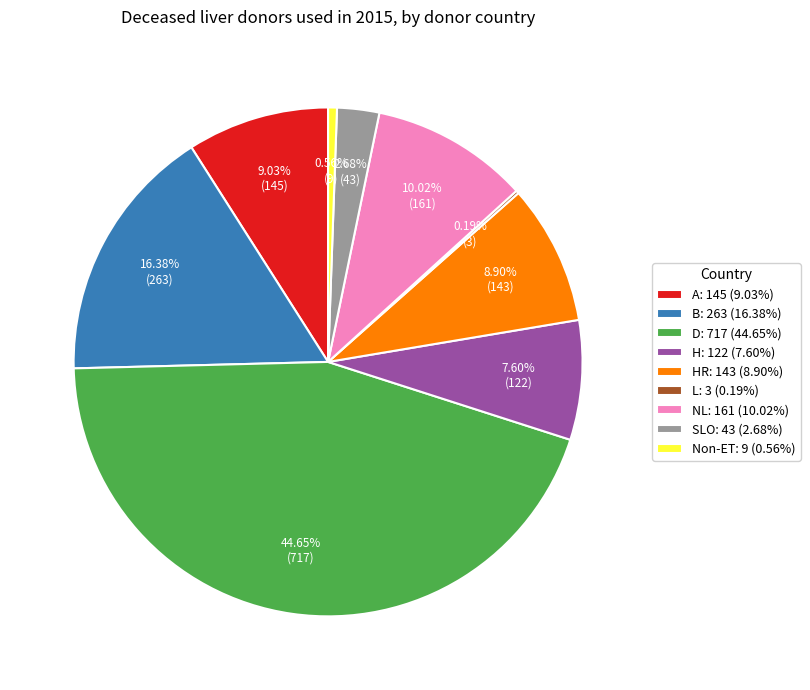

Which has a higher value, B: 263 (16.38%) or D: 717 (44.65%)?

D: 717 (44.65%)